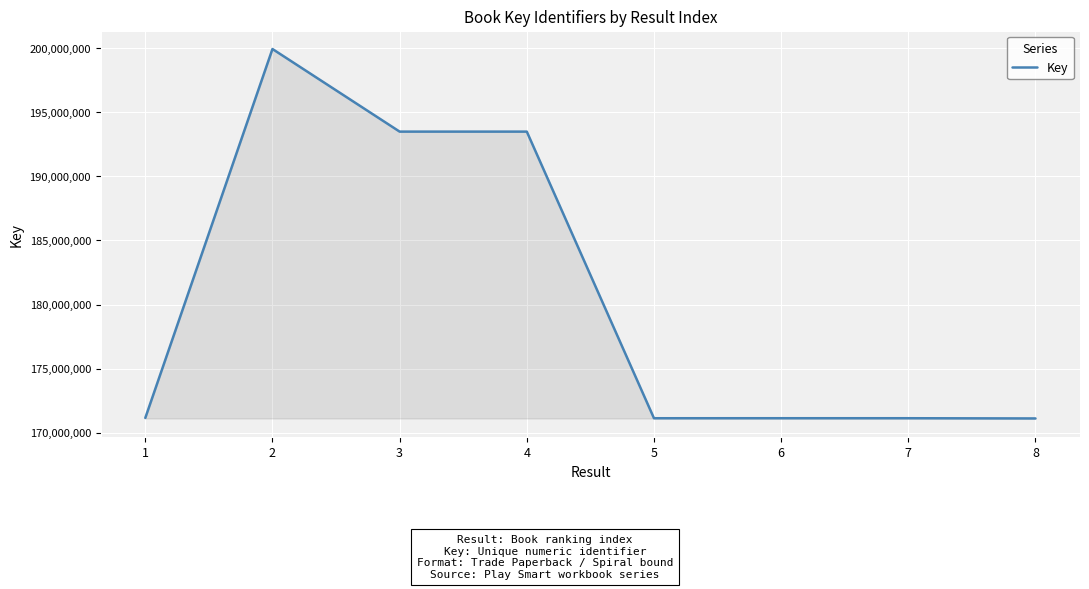

Count the number of data series in this chart.

1